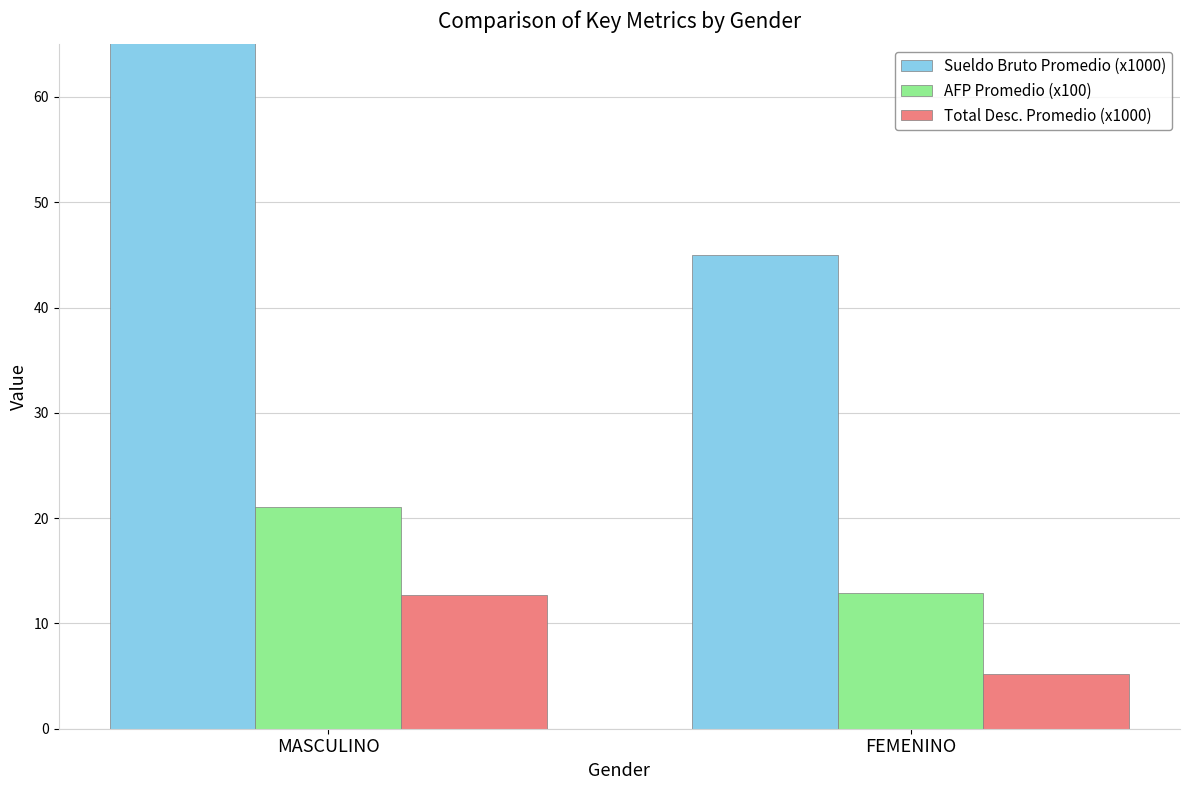

What is the sum of the Total Desc. Promedio (x1000) values at FEMENINO and MASCULINO?

17.9